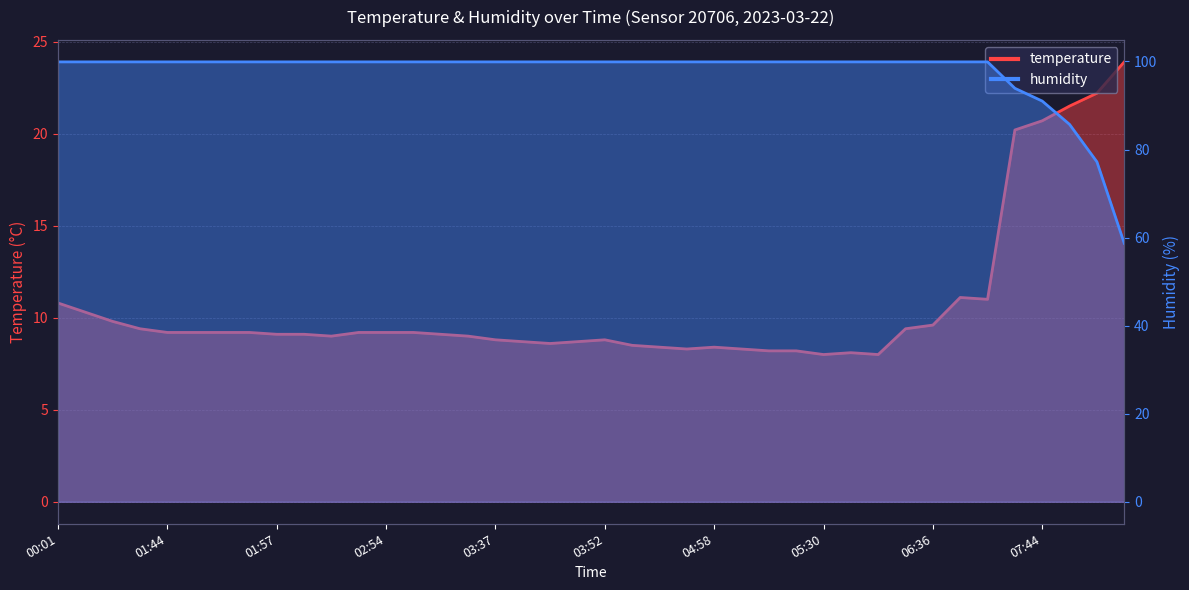

Between 02:48 and 03:37, which series saw the biggest shift?

temperature